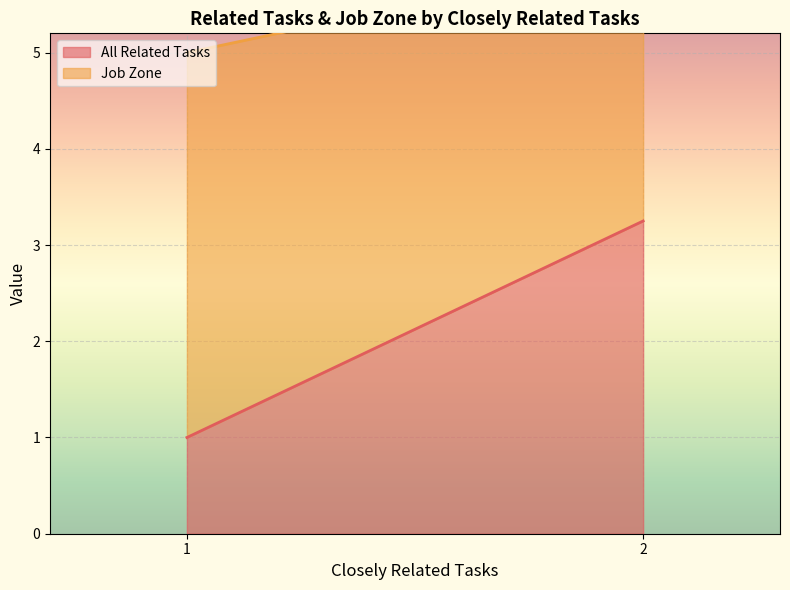

True or false: All Related Tasks and Job Zone cross at least once.

False